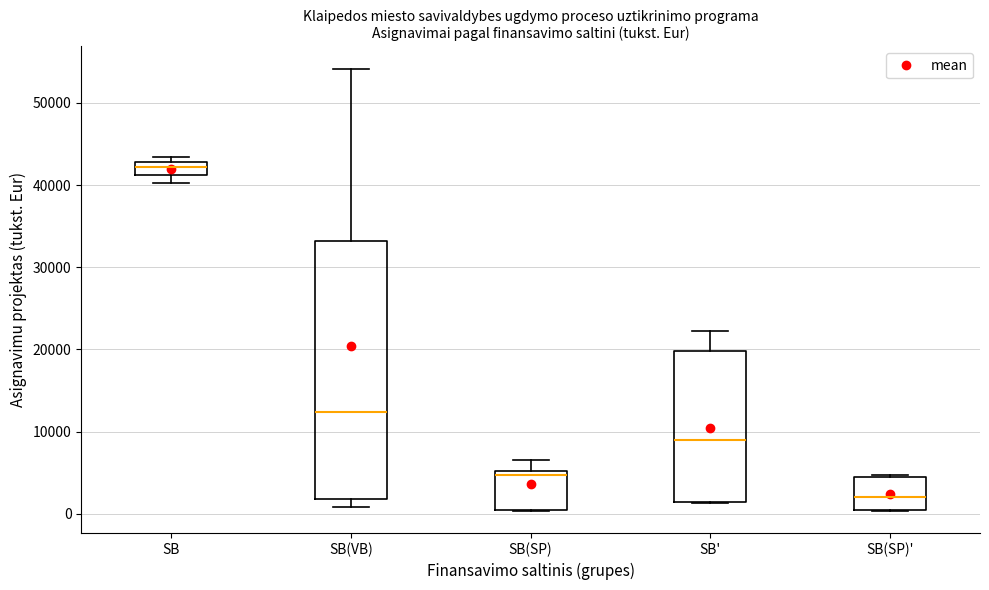

Where is the upper edge of the box for SB' on the y-axis? The values are not printed on the chart, so give them approximately, as read against the axis.

20000